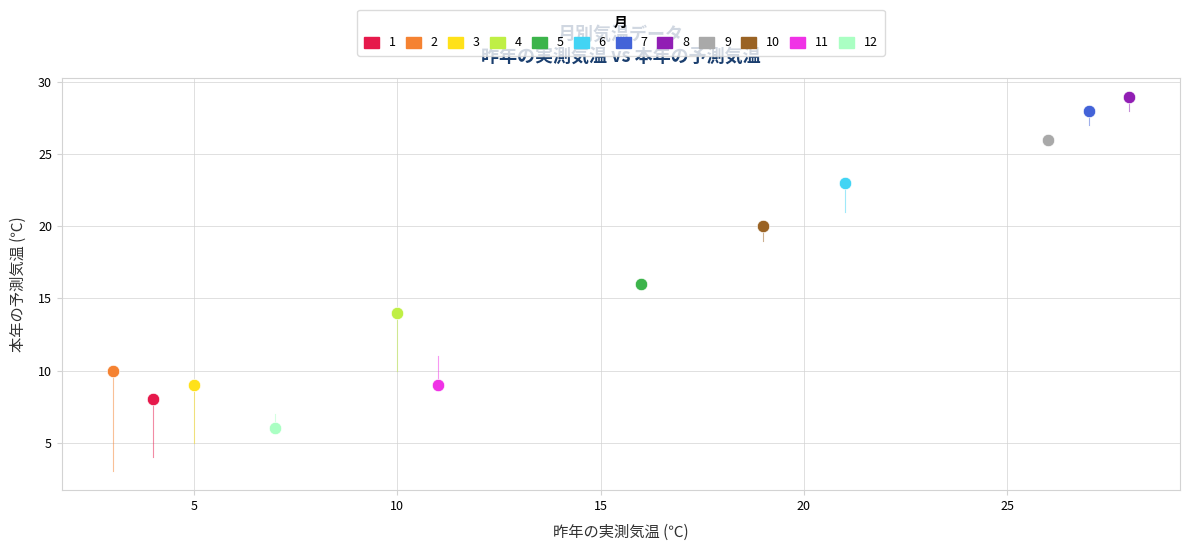

Which series reaches the maximum Y coordinate?

8